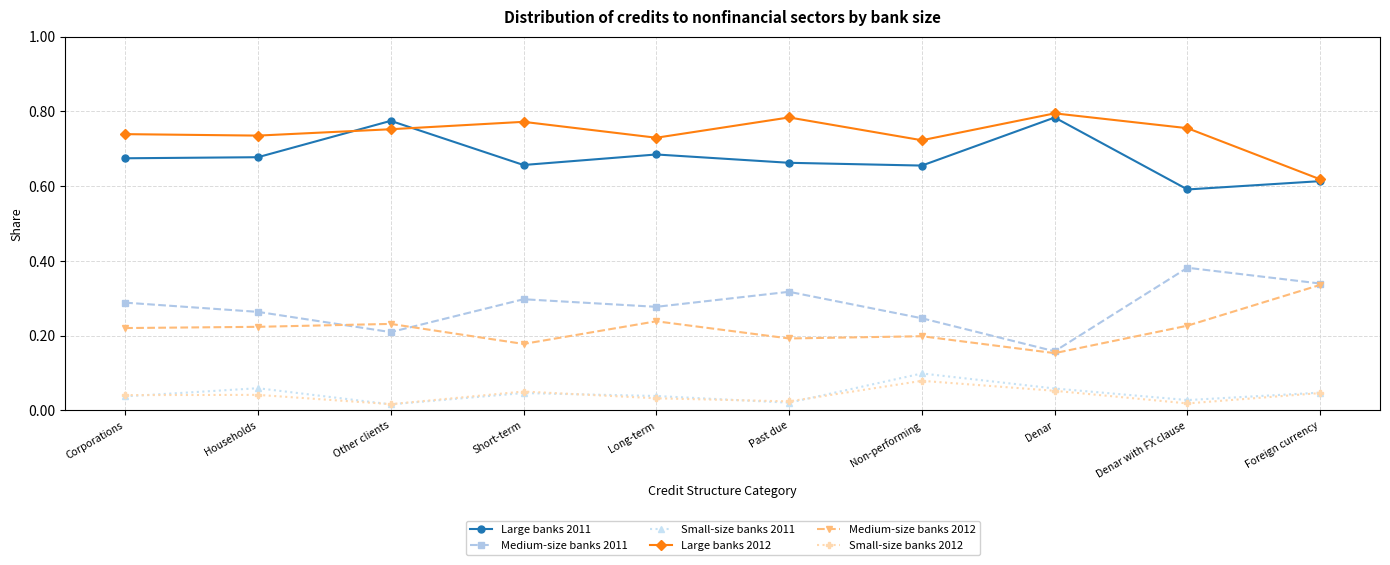

What is the total value across all series at Denar?

2.0